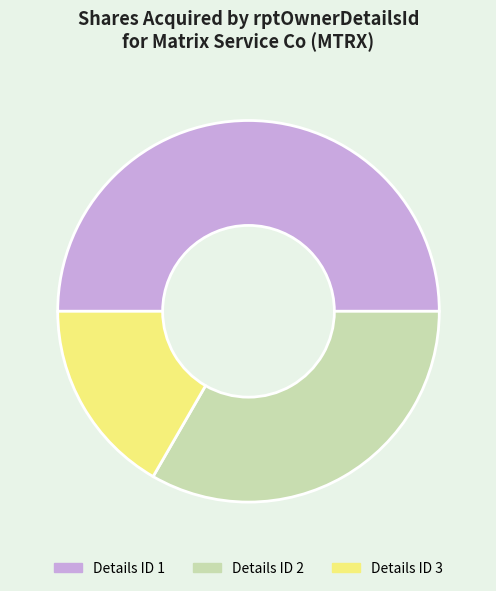

The Details ID 1 slice represents 43% of the pie. True or false?

False